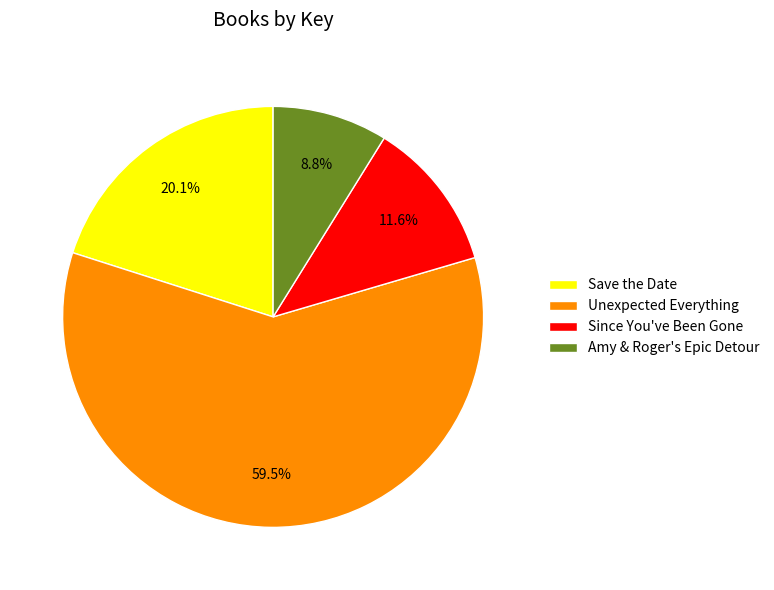

Is the sum of Save the Date and Since You've Been Gone greater than half?

No